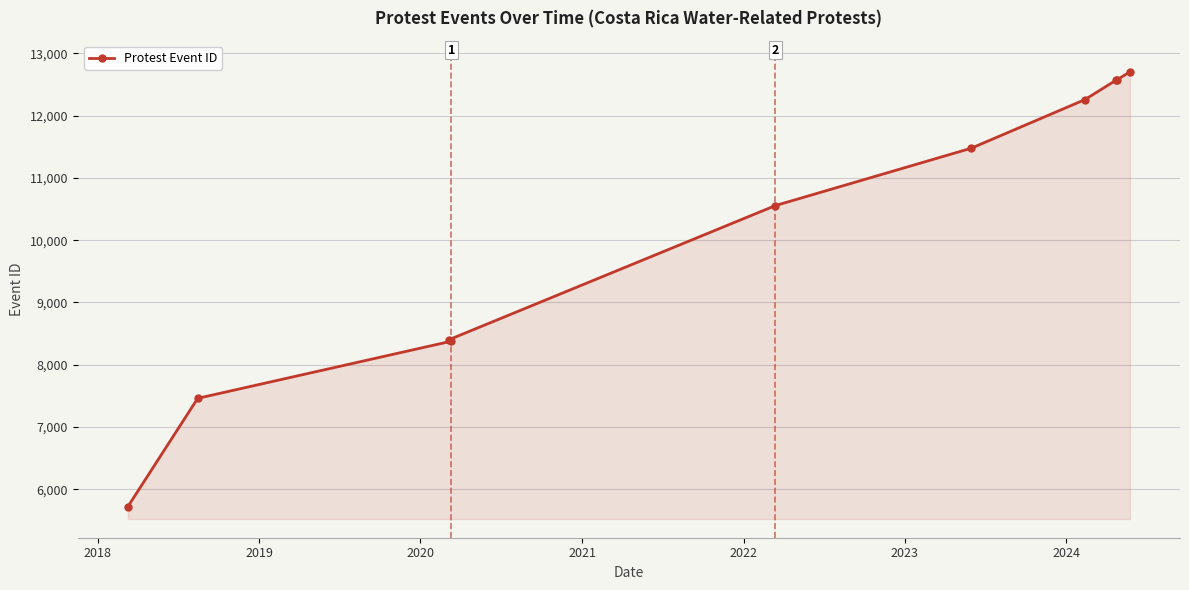

What is the smallest value displayed?

5721